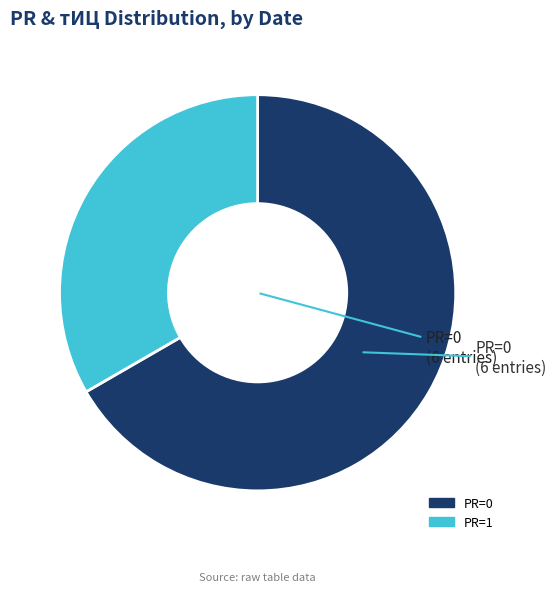

Is there any slice that represents more than half of the pie?

Yes